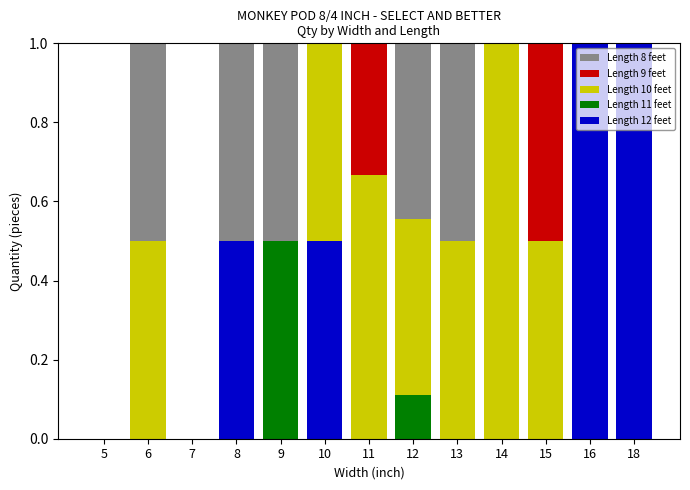

The Length 12 feet series shows 1.8 at 16. True or false?

False